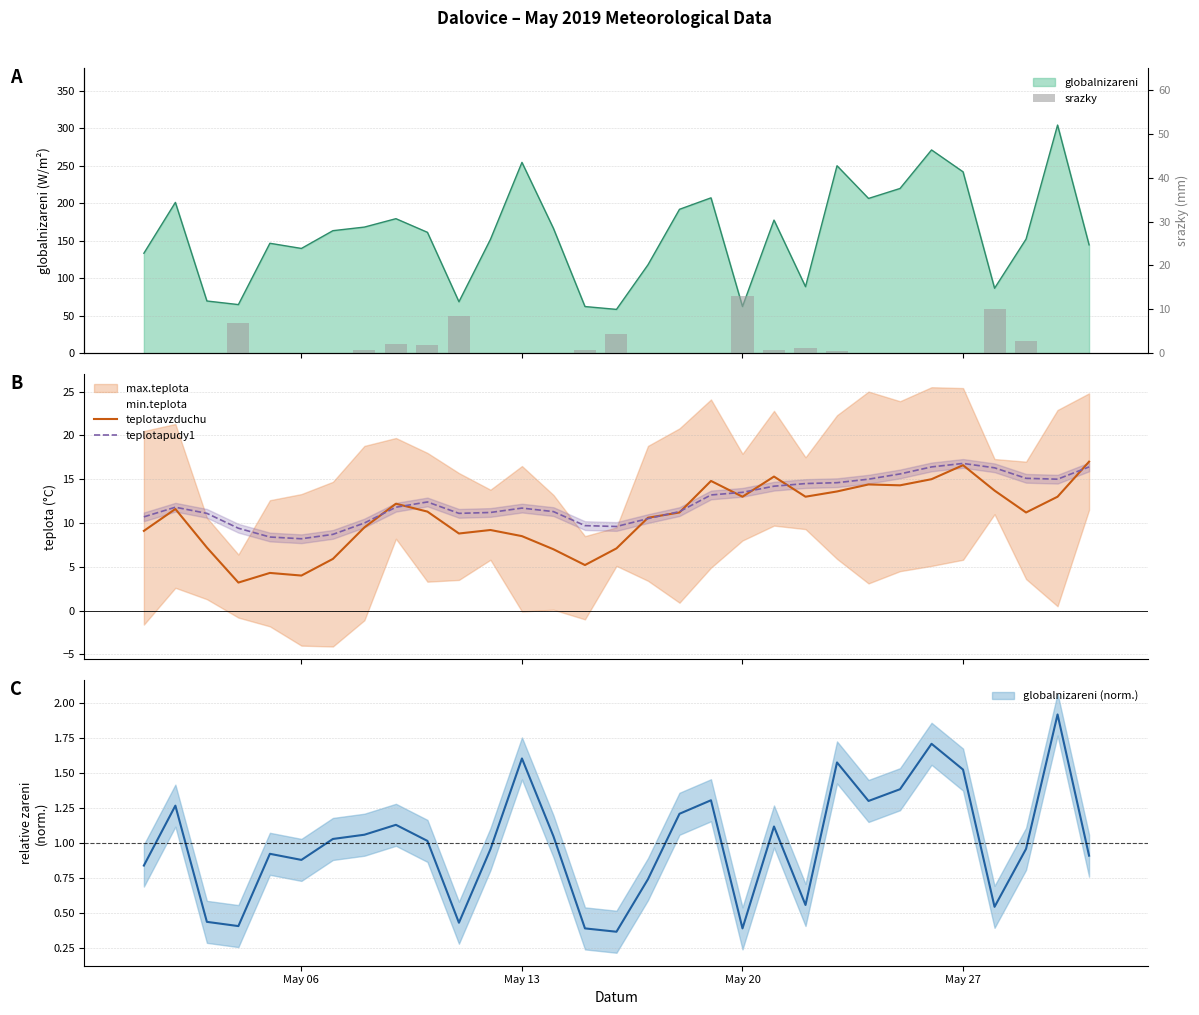

What is the highest value of the teplotapudy1 series?

16.8